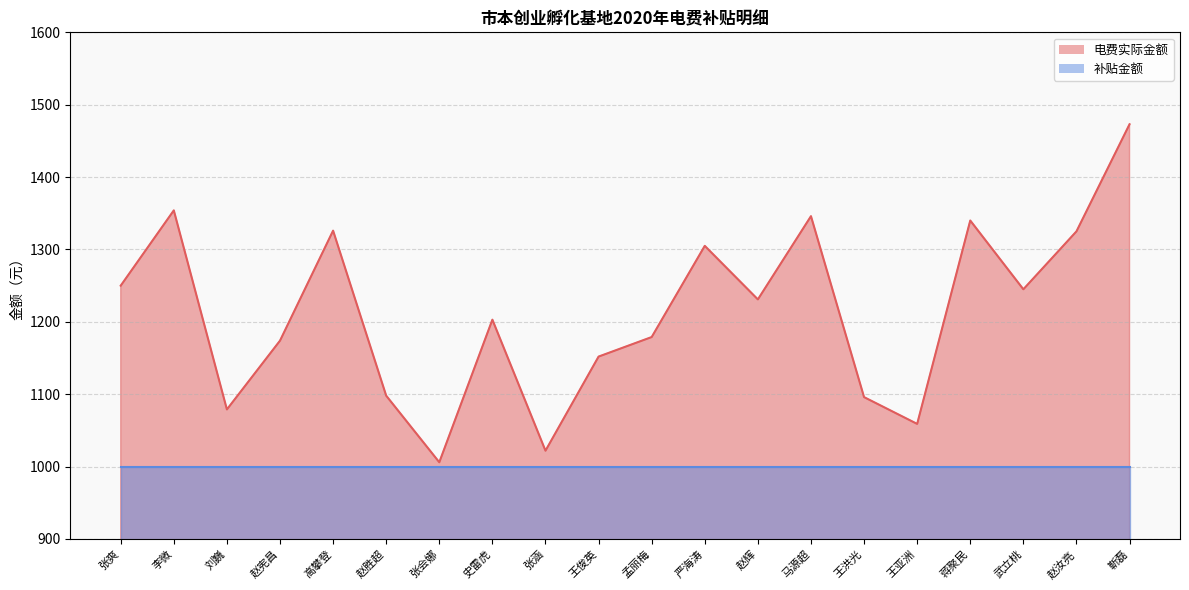

What is the difference between the maximum and minimum values?

467